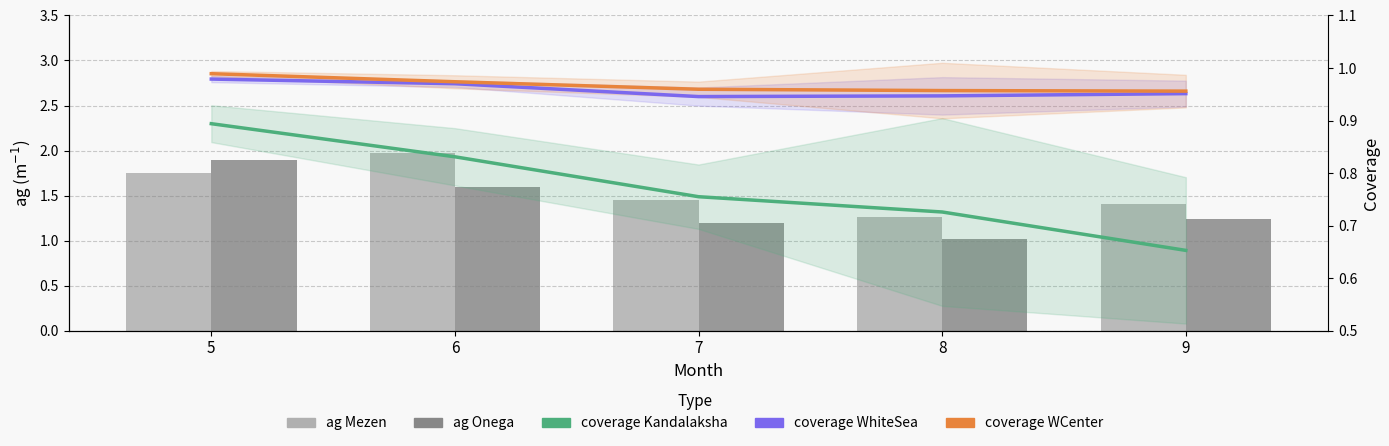

Rank the categories by coverage Kandalaksha value from highest to lowest.

5, 6, 7, 8, 9